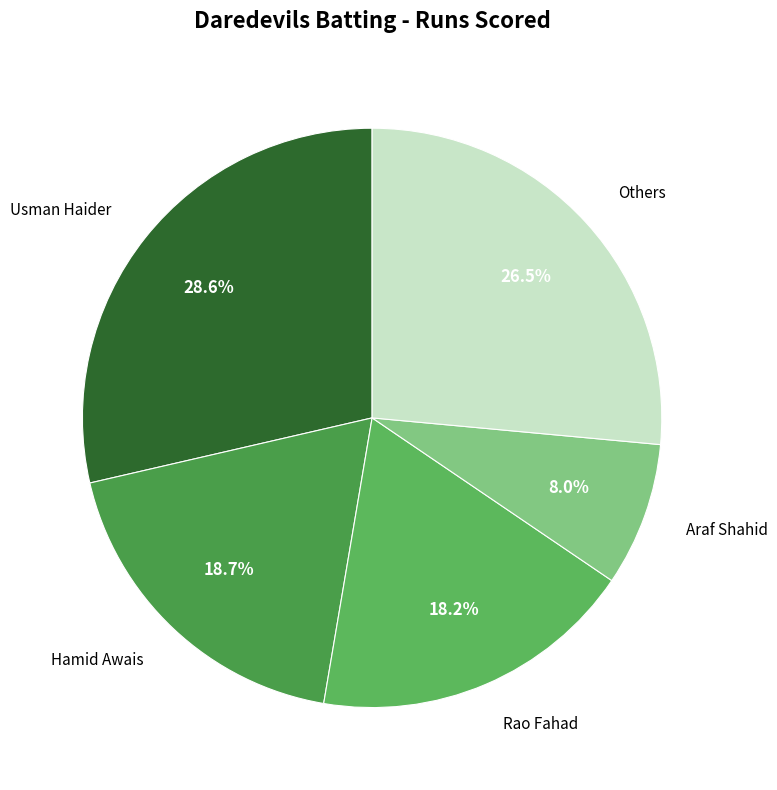

What percentage is NOT represented by Hamid Awais?

81.3%